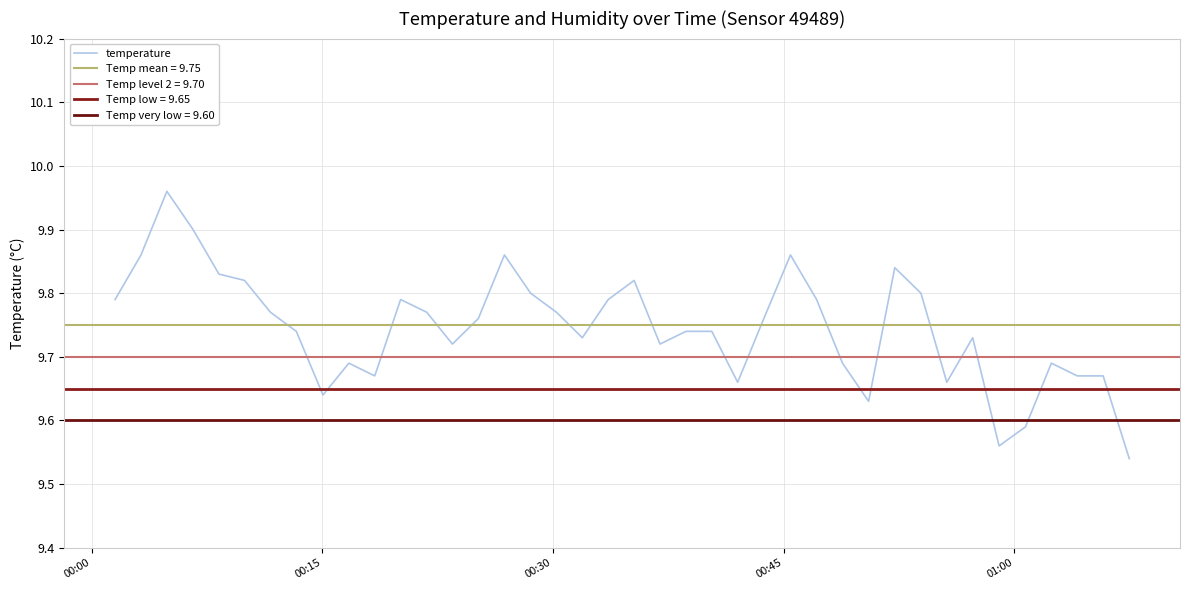

What is the difference between the second highest and minimum values?

0.4